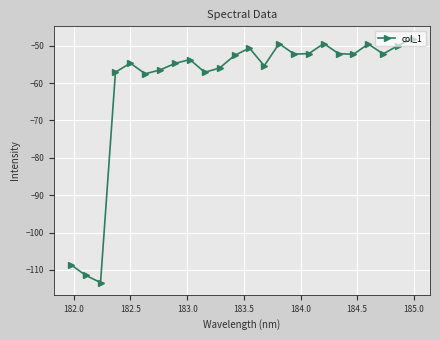

How many interior local peaks (higher than both neighbors) does the data have?

6